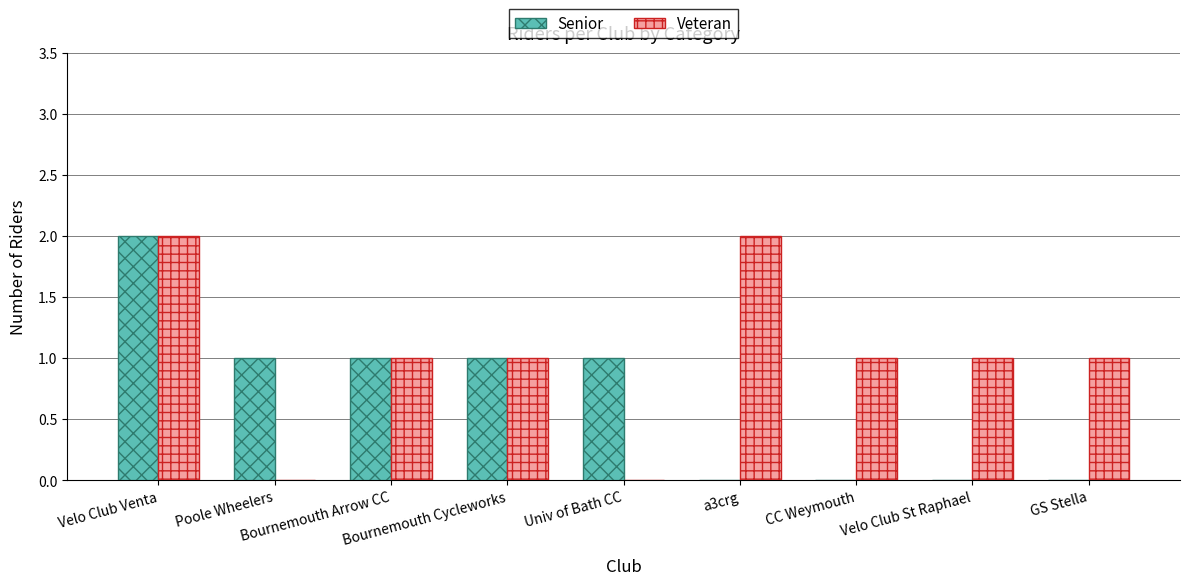

How many categories are shown in the chart?

9